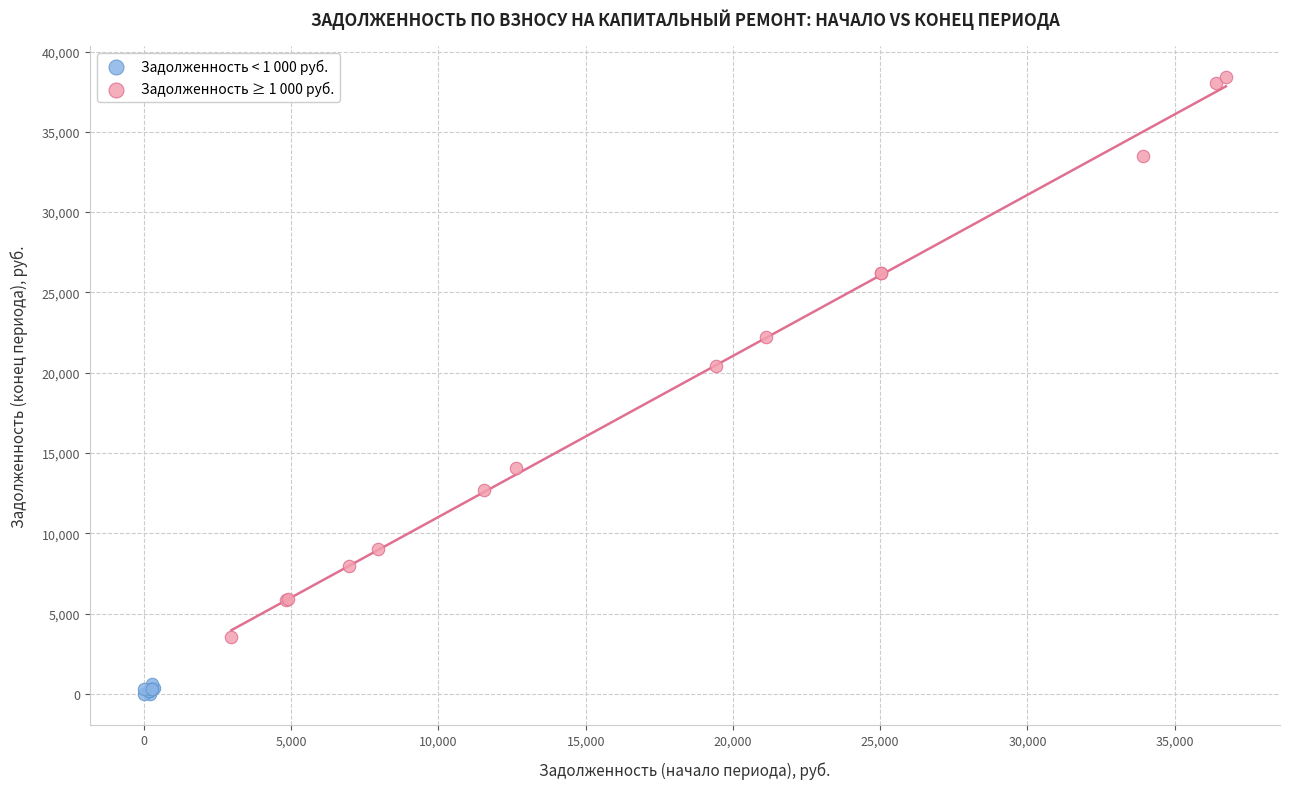

Which series contains the highest Y value?

Задолженность ≥ 1 000 руб.